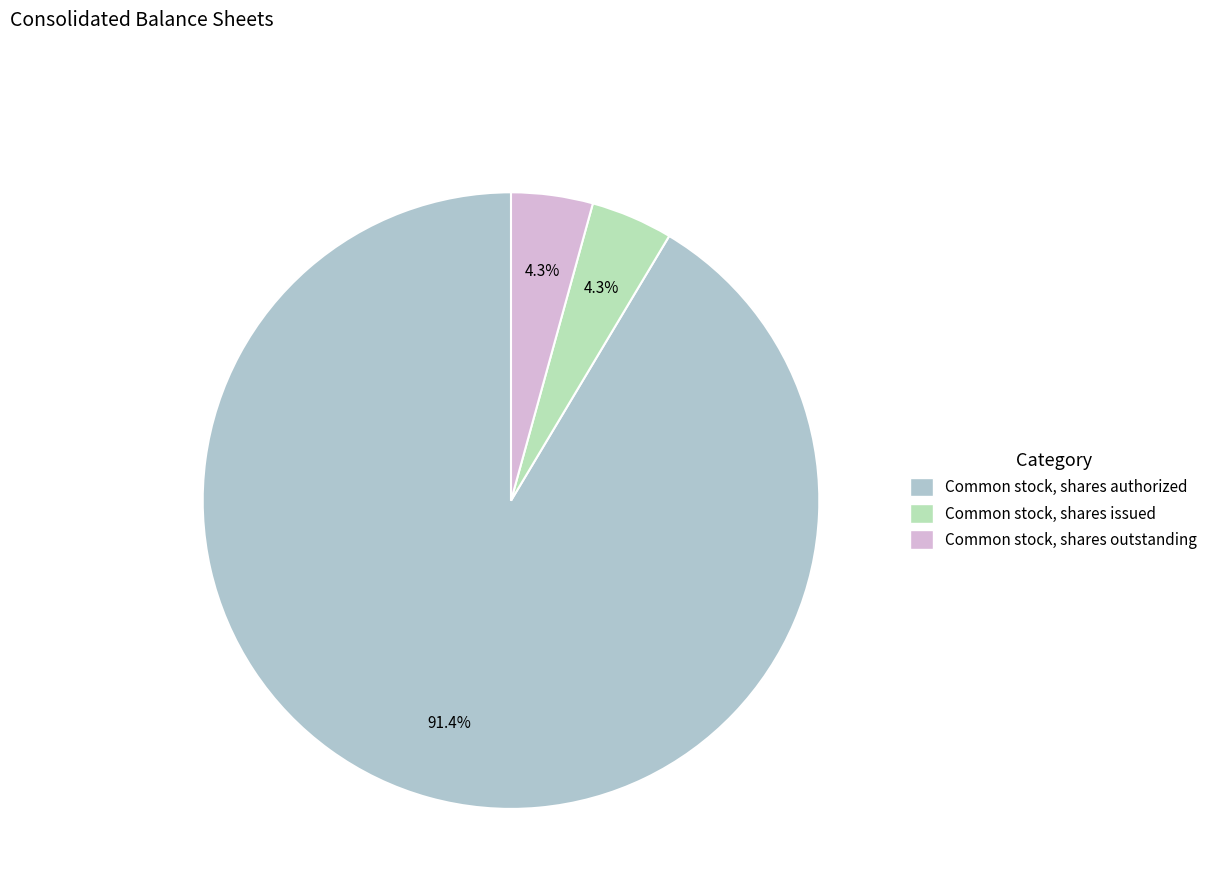

To the nearest percent, what is the difference between the largest and smallest slice percentages?

87%